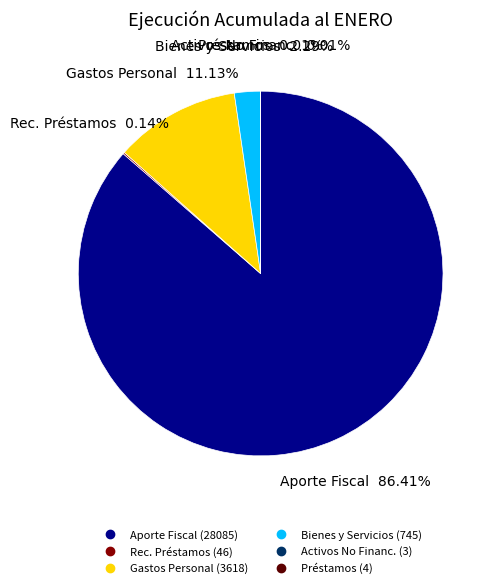

Is there any slice that represents more than half of the pie?

Yes